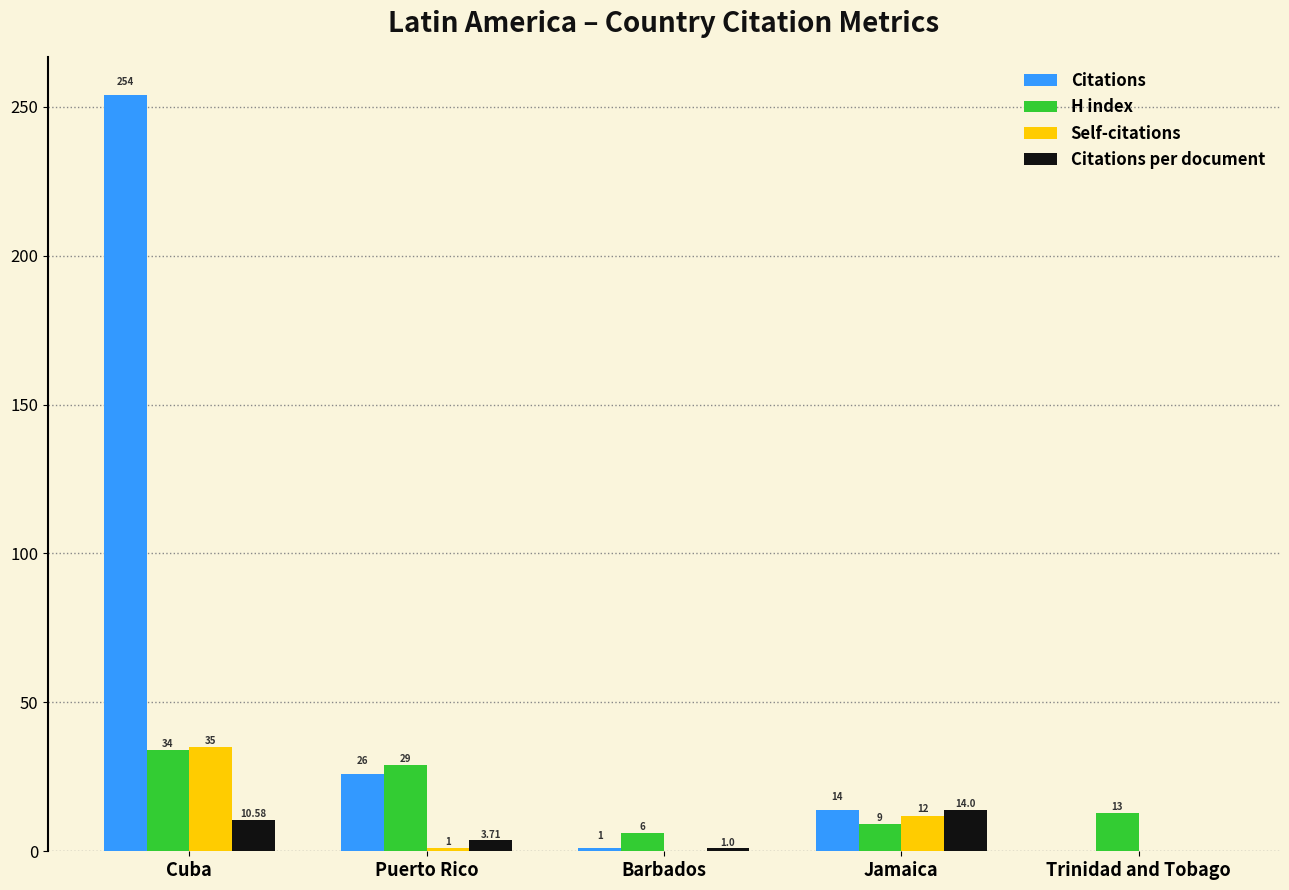

How many positive values does the Self-citations series have?

3